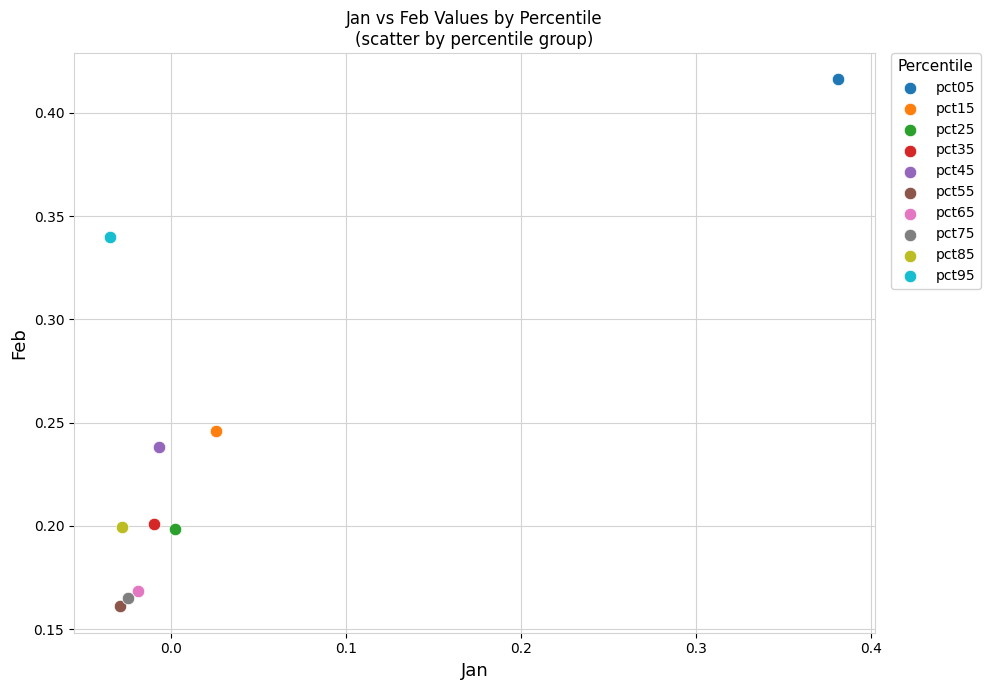

What are all the series names shown in the legend?

pct05, pct15, pct25, pct35, pct45, pct55, pct65, pct75, pct85, pct95